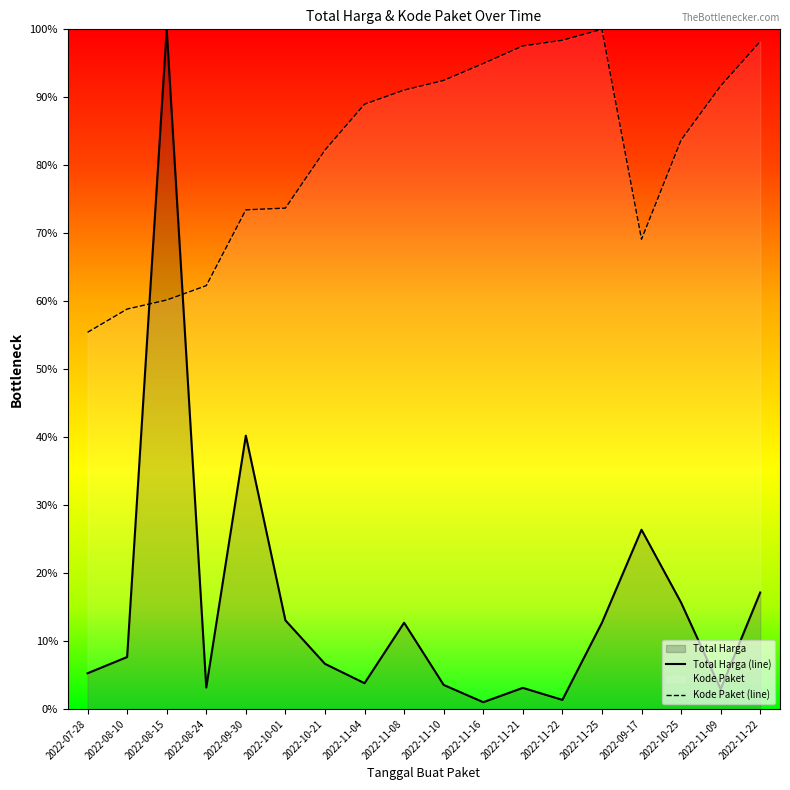

How many lines are shown in the chart?

2